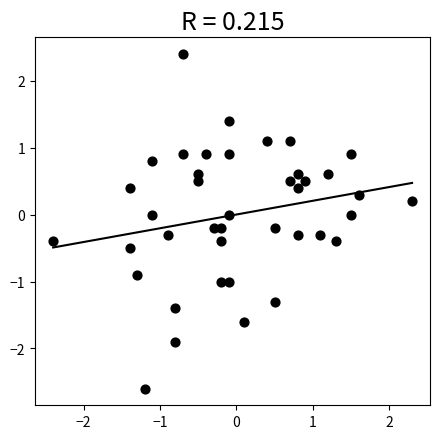

What is the range of Y values (max minus min)?

5.0